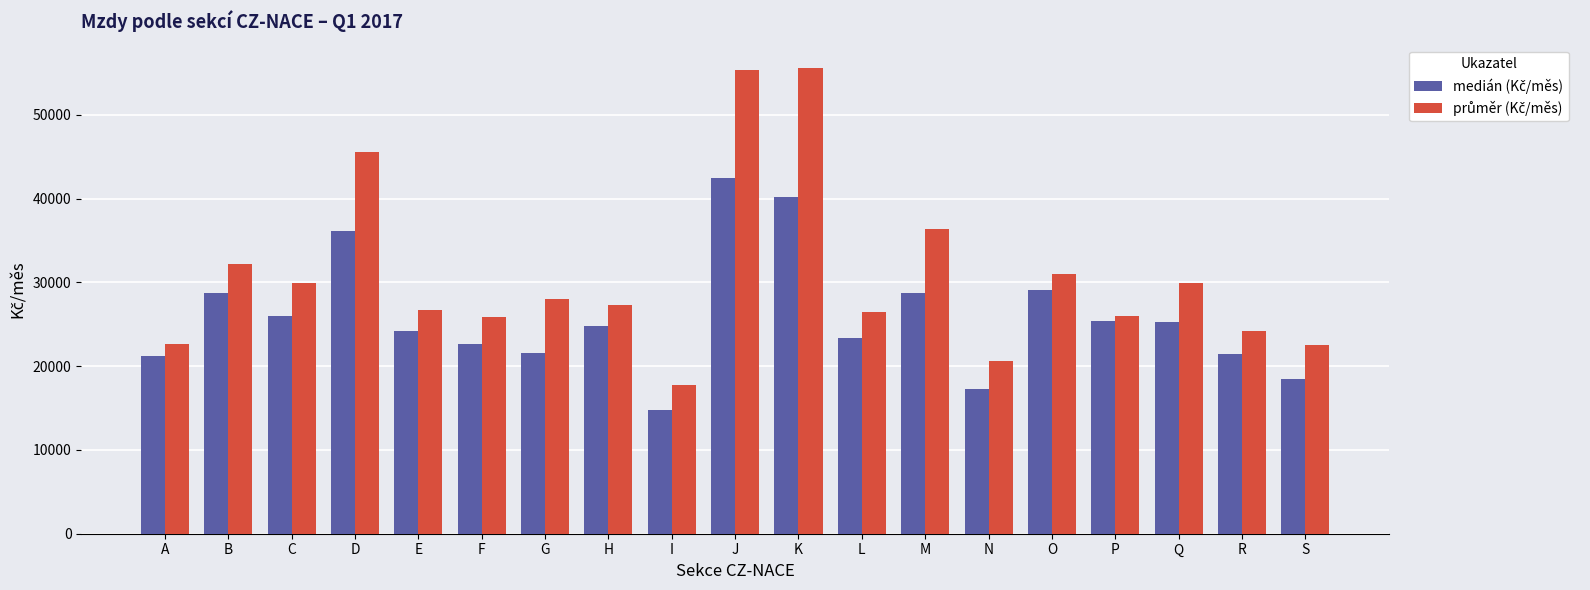

What is the smallest value displayed?

14816.6